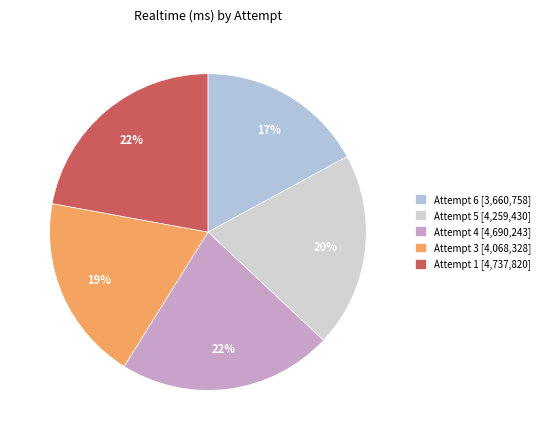

Combined, do Attempt 1 and Attempt 6 account for over 50%?

No